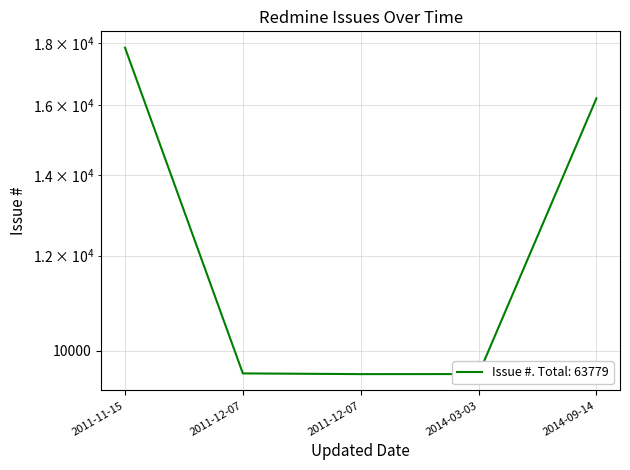

What is the sum of all values?

62777